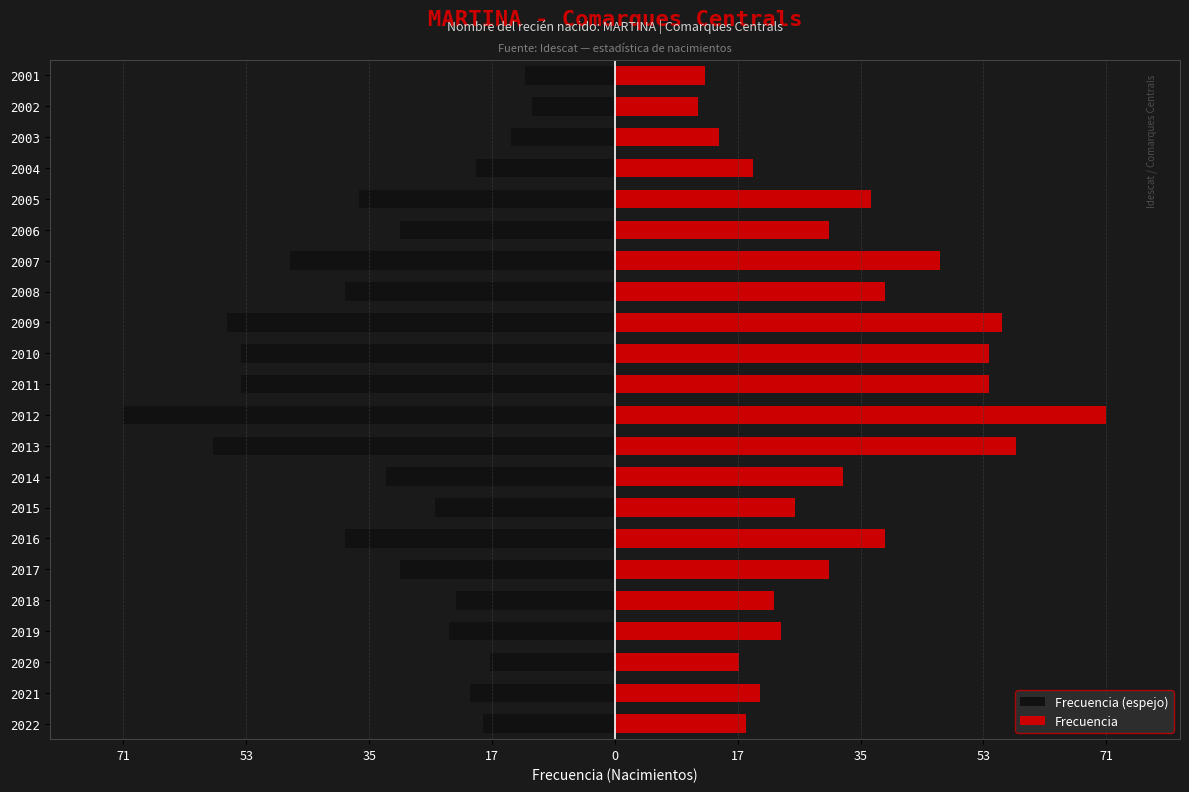

How many data points does each series have?

22